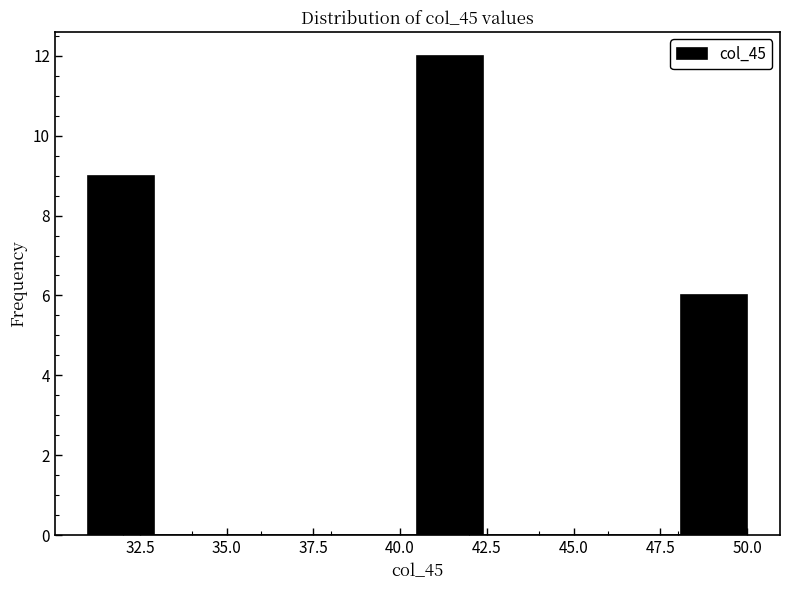

Read against the x-axis, roughly where is the centre of the tallest bar?

41.5